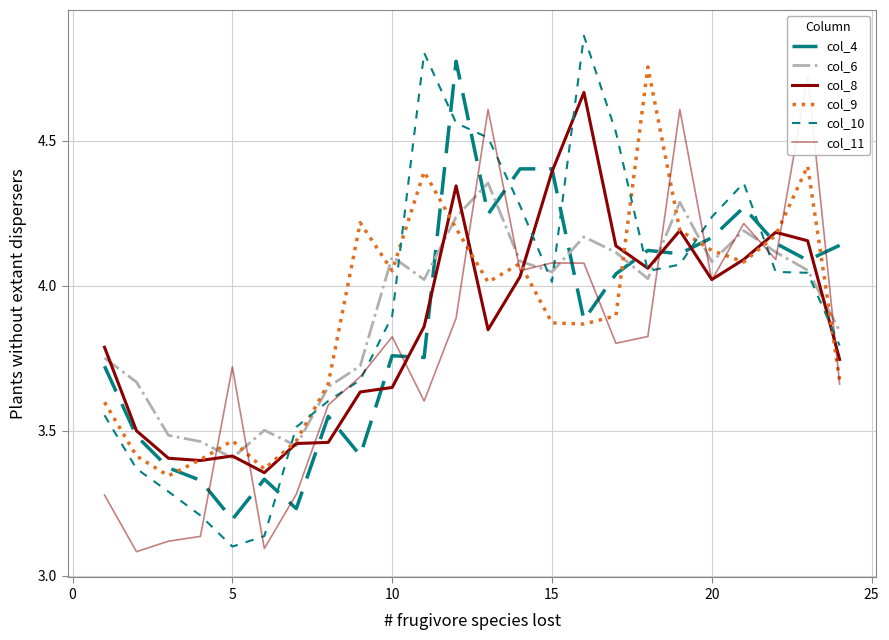

What are all the series names shown in the legend?

col_4, col_6, col_8, col_9, col_10, col_11